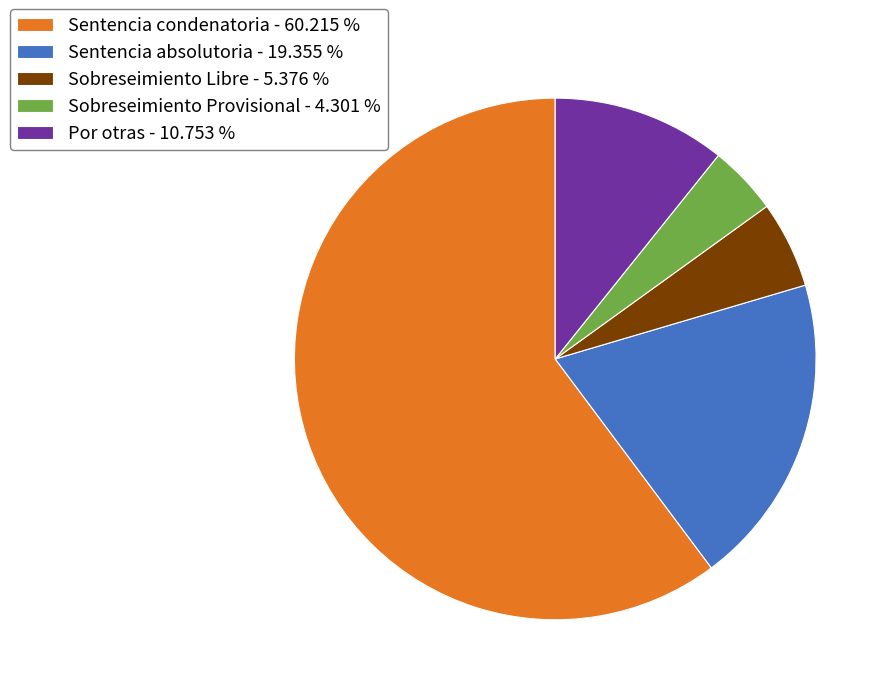

Is there a majority slice in this chart?

Yes